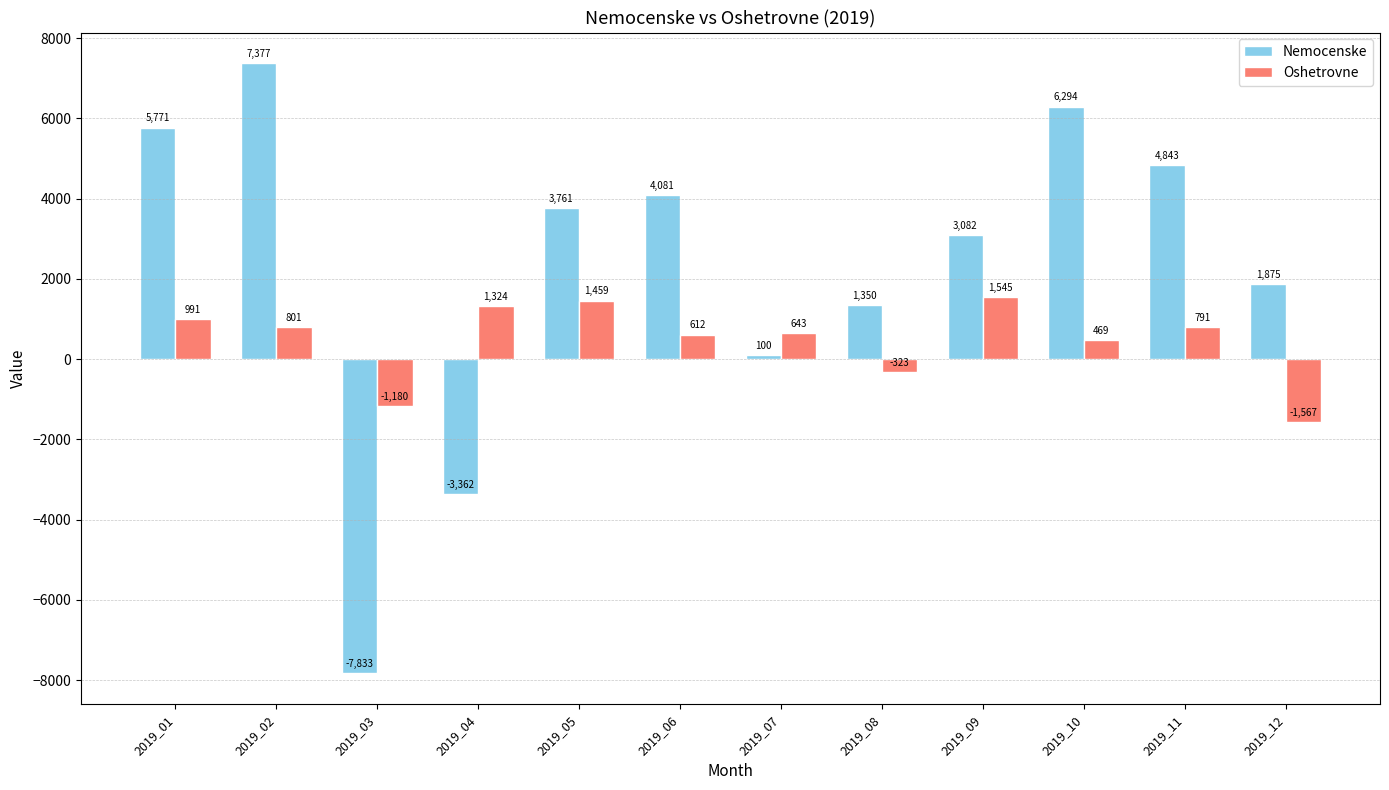

Is the value of Oshetrovne at 2019_03 greater than the value of Nemocenske at 2019_11?

No